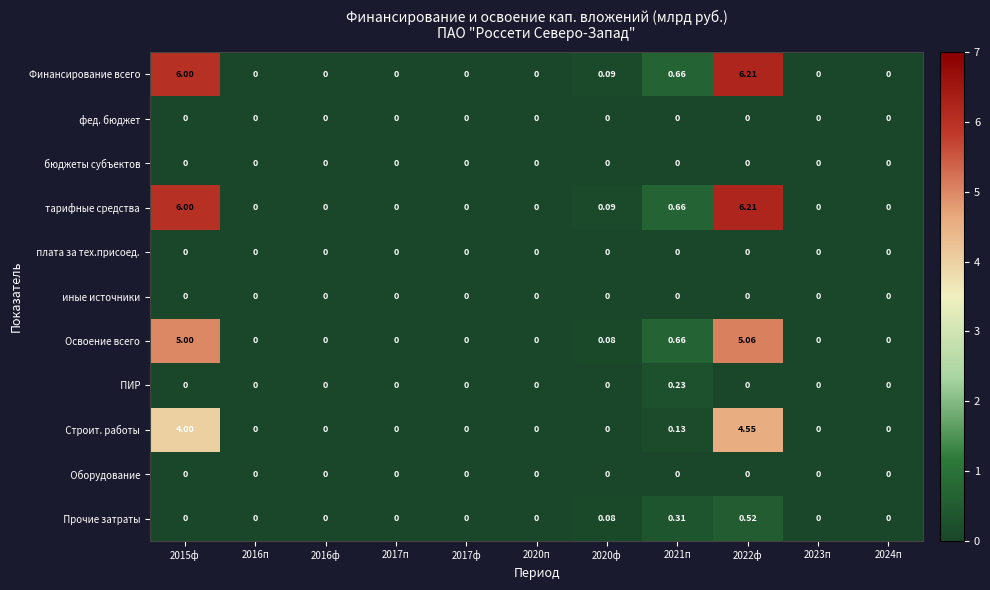

Count the number of categories in the chart.

11